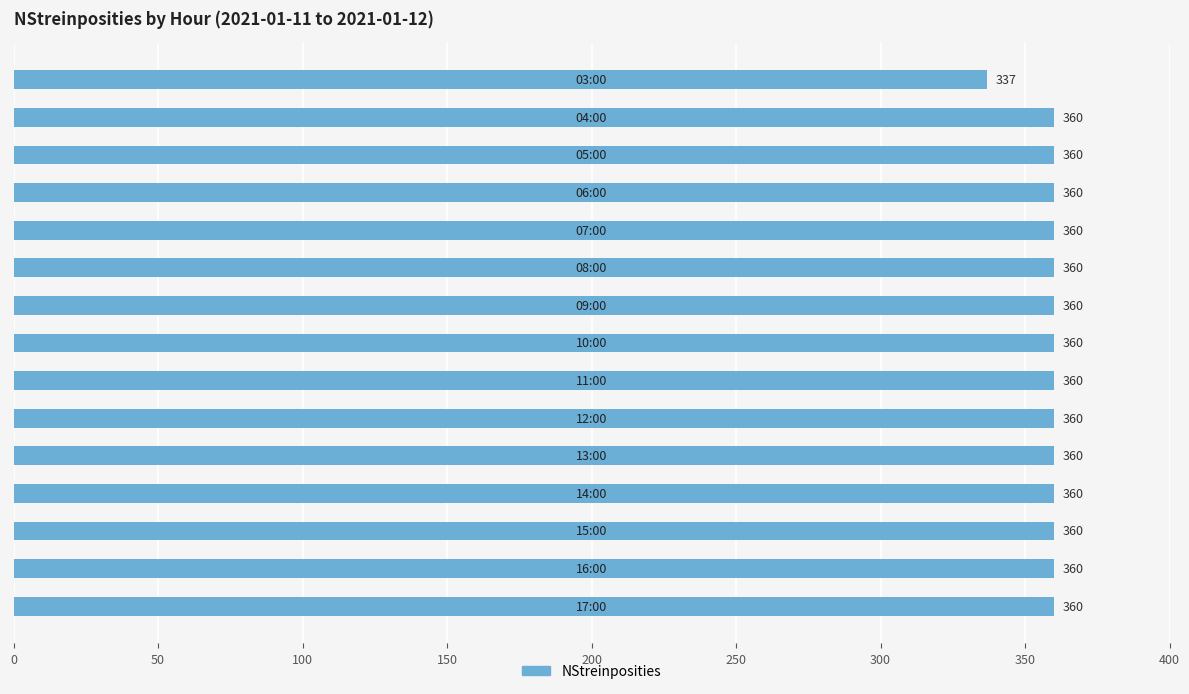

What is the value of the 8th bar from the top?

360